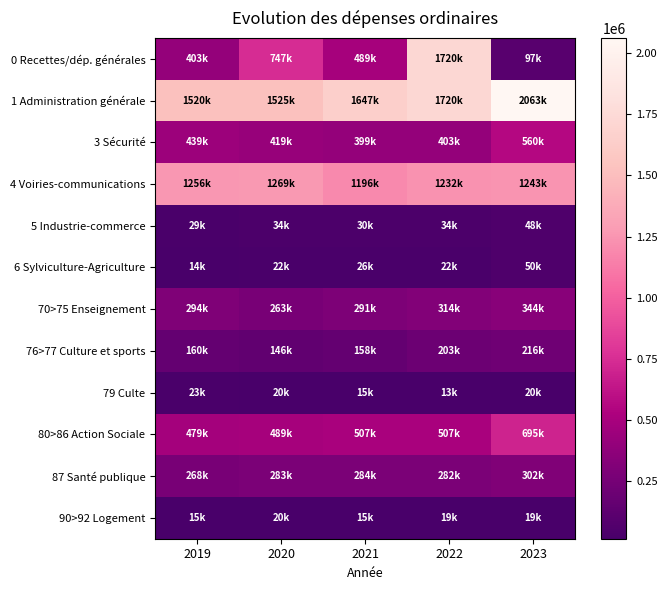

Reading left to right, what are all the values shown in this chart?

0 Recettes/dép. générales: 2019=403150.7	2020=747100.3	2021=489310.8	2022=1719607.3	2023=97324.4
1 Administration générale: 2019=1519964.5	2020=1525205.2	2021=1647396.5	2022=1719921.0	2023=2062535.2
3 Sécurité: 2019=438582.2	2020=419211.4	2021=399305.5	2022=402529.6	2023=560008.7
4 Voiries-communications: 2019=1256084.9	2020=1269349.9	2021=1196093.6	2022=1231780.2	2023=1243375.9
5 Industrie-commerce: 2019=29037.9	2020=33965.5	2021=29626.1	2022=34344.2	2023=48452.5
6 Sylviculture-Agriculture: 2019=13657.9	2020=22123.0	2021=26001.8	2022=21831.4	2023=49566.9
70>75 Enseignement: 2019=293871.7	2020=262627.5	2021=290530.0	2022=313657.6	2023=343566.9
76>77 Culture et sports: 2019=159700.1	2020=146472.1	2021=158046.1	2022=203319.5	2023=215980.5
79 Culte: 2019=23103.4	2020=20046.2	2021=15118.2	2022=13435.9	2023=19966.2
80>86 Action Sociale: 2019=479365.0	2020=488673.8	2021=507098.8	2022=506798.4	2023=695034.1
87 Santé publique: 2019=268386.6	2020=283472.0	2021=283584.8	2022=281822.8	2023=301694.0
90>92 Logement: 2019=14799.0	2020=20148.1	2021=15117.5	2022=19027.7	2023=19422.5